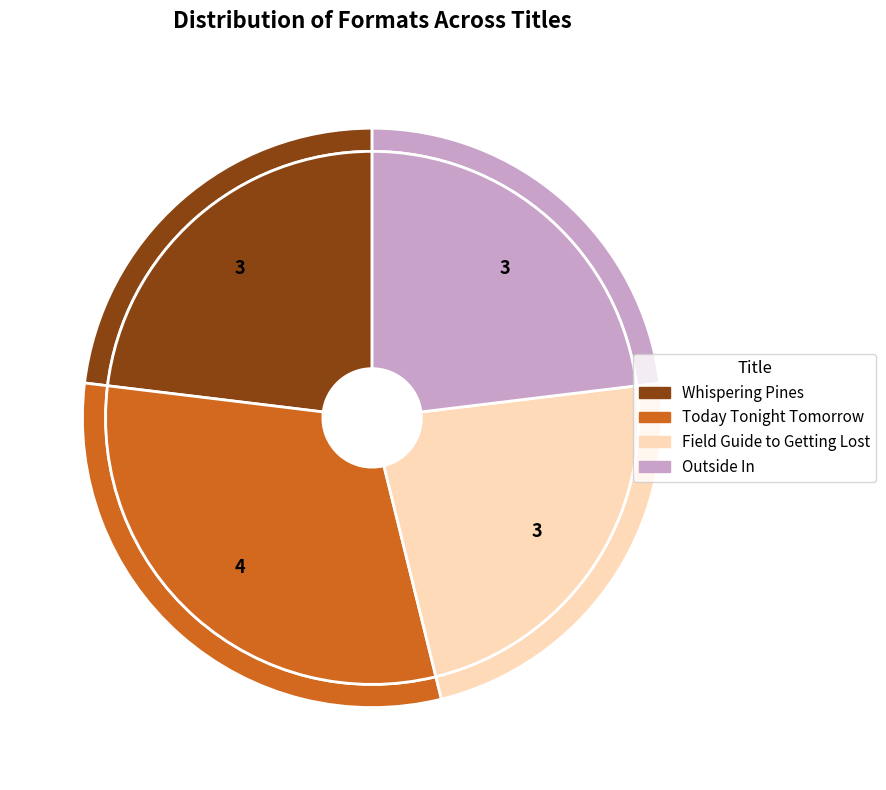

Is Outside In the majority of the pie?

No